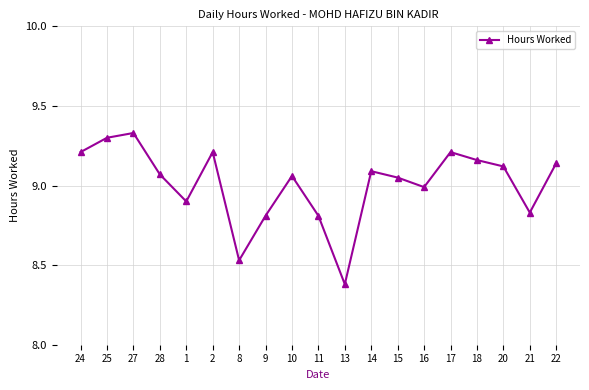

What is the label of the 14th point from the left?

16